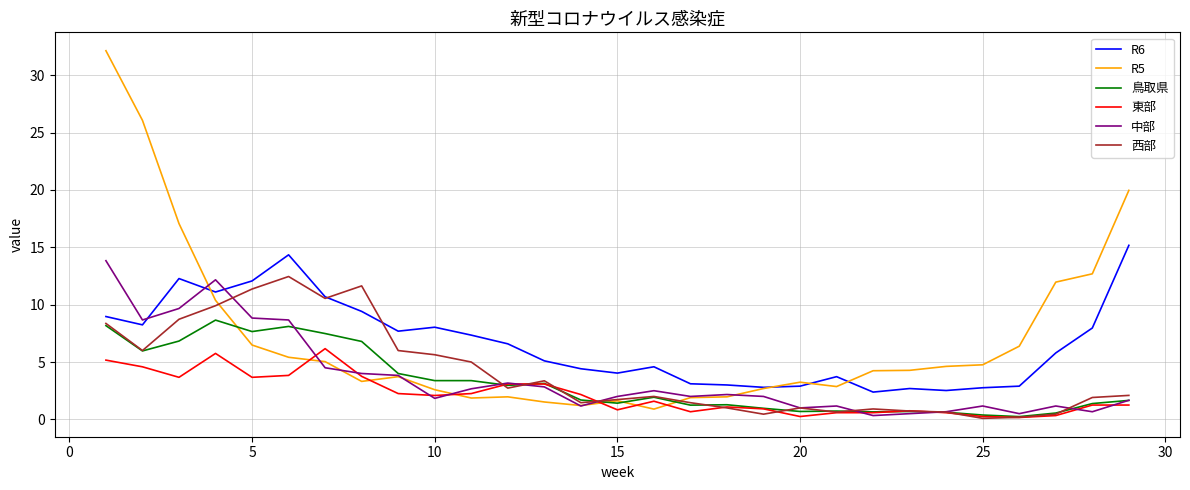

True or false: 鳥取県 and R6 cross at least once.

False